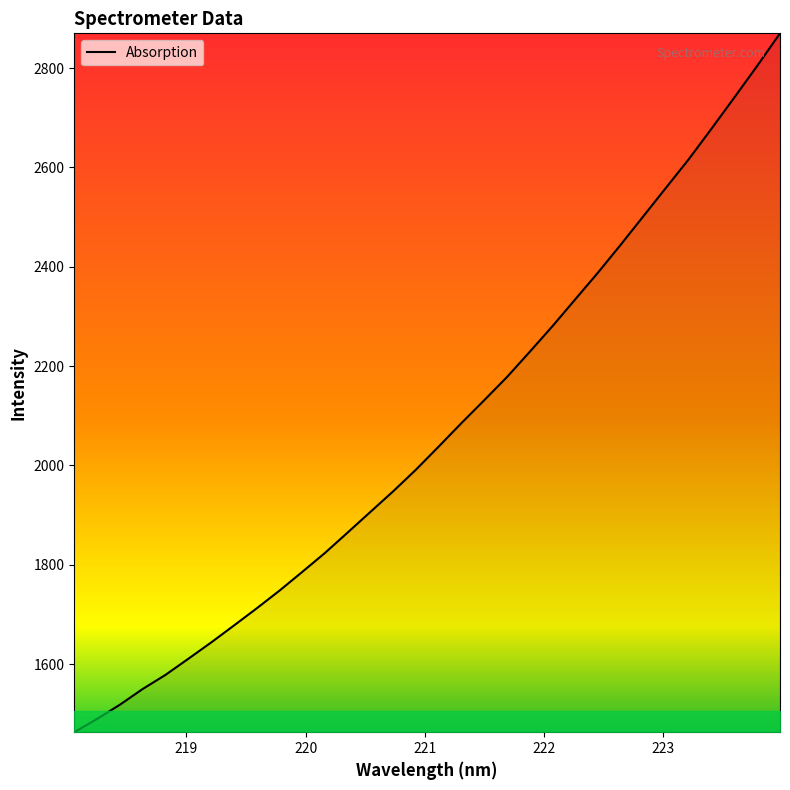

What is the smallest value displayed?

1462.9